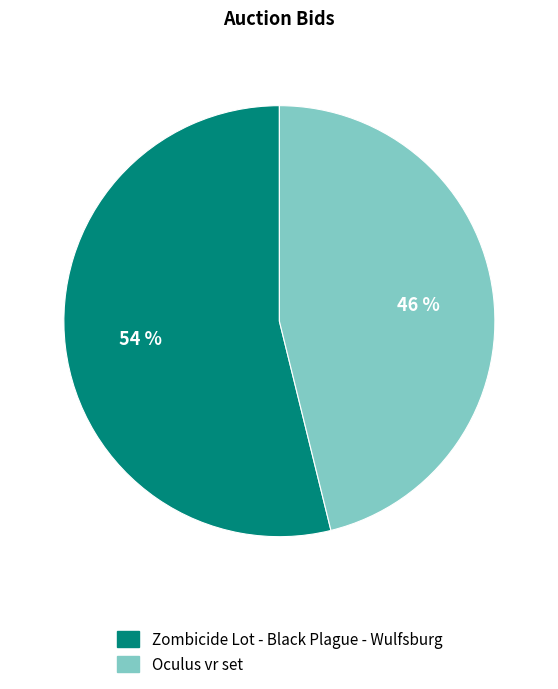

Which has a higher value, Oculus vr set or Zombicide Lot - Black Plague - Wulfsburg?

Zombicide Lot - Black Plague - Wulfsburg